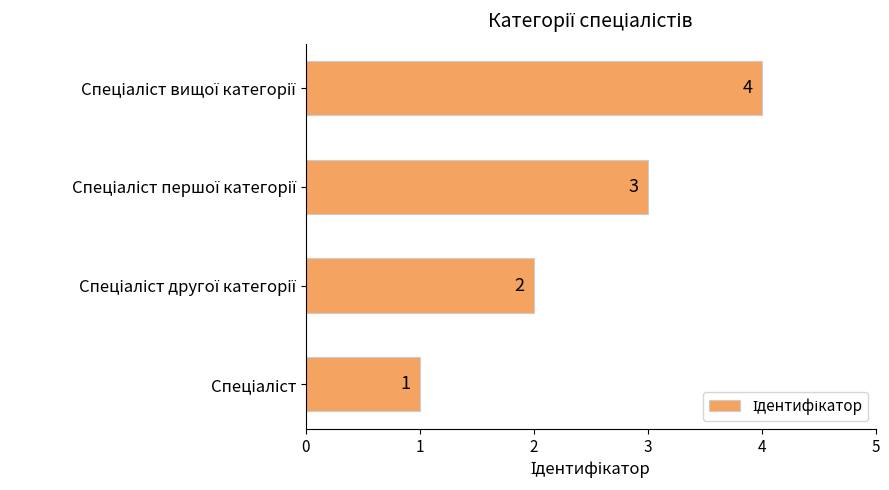

What is the maximum value shown in the chart?

4